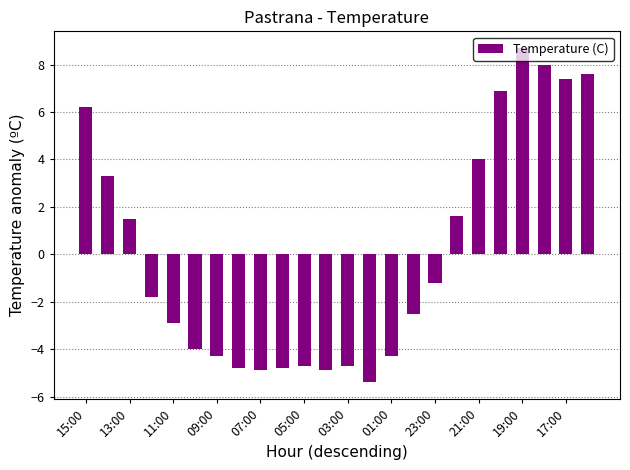

Does the chart contain stacked bars?

No